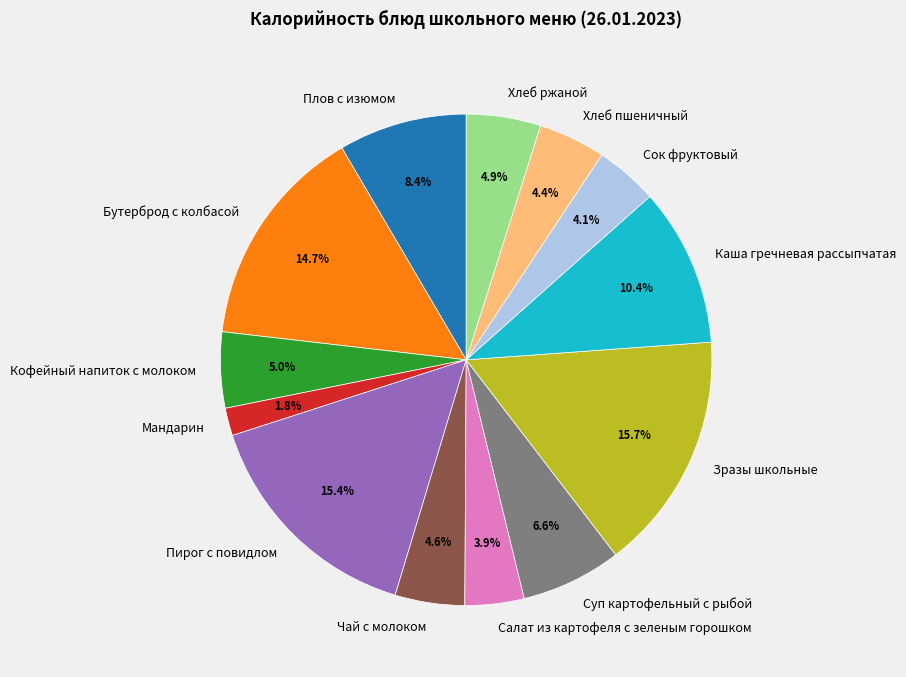

Which slice is the smallest?

Мандарин